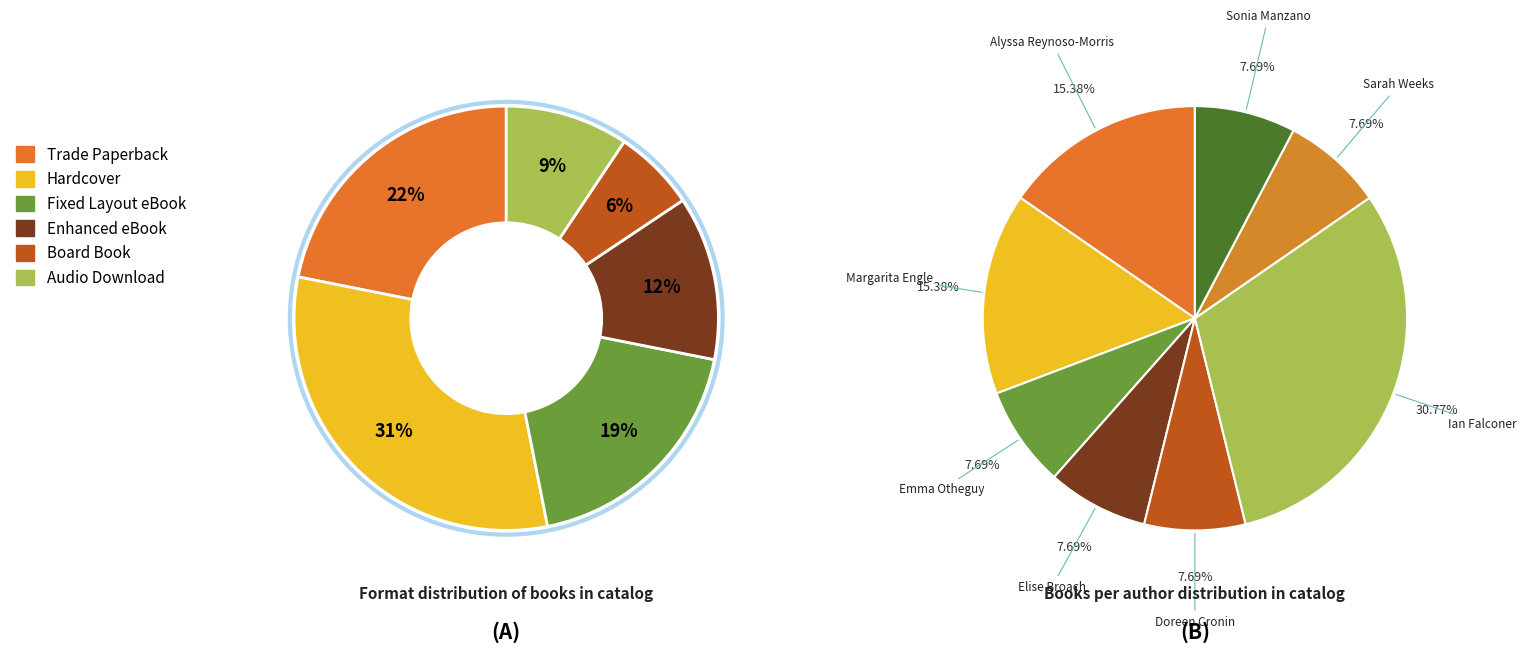

Rank the categories by value from highest to lowest.

Ian Falconer, Alyssa Reynoso-Morris, Margarita Engle, Emma Otheguy, Elise Broach, Doreen Cronin, Sarah Weeks, Sonia Manzano